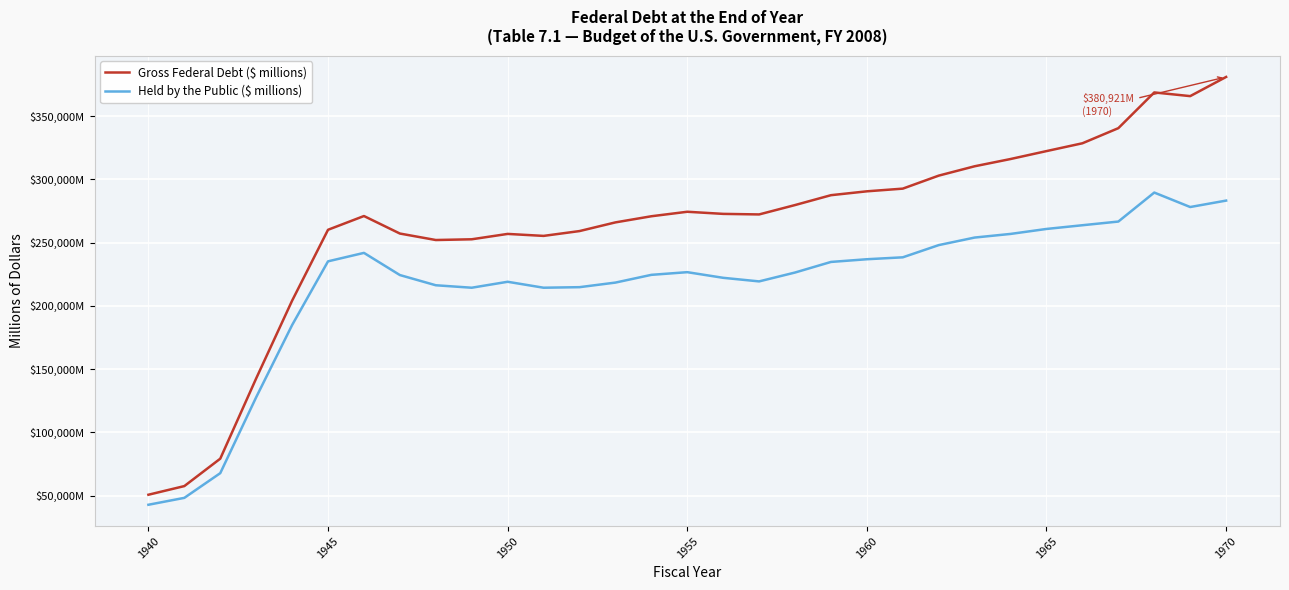

Does the chart have visible grid lines?

Yes